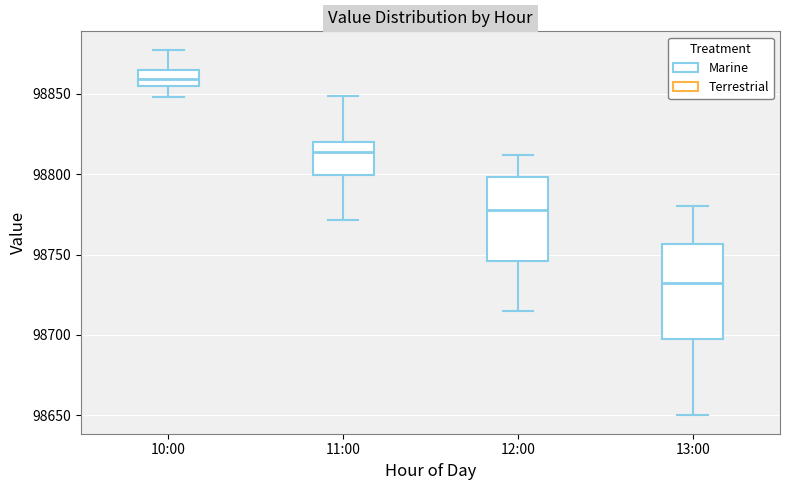

Which box's median line is the highest?

10:00